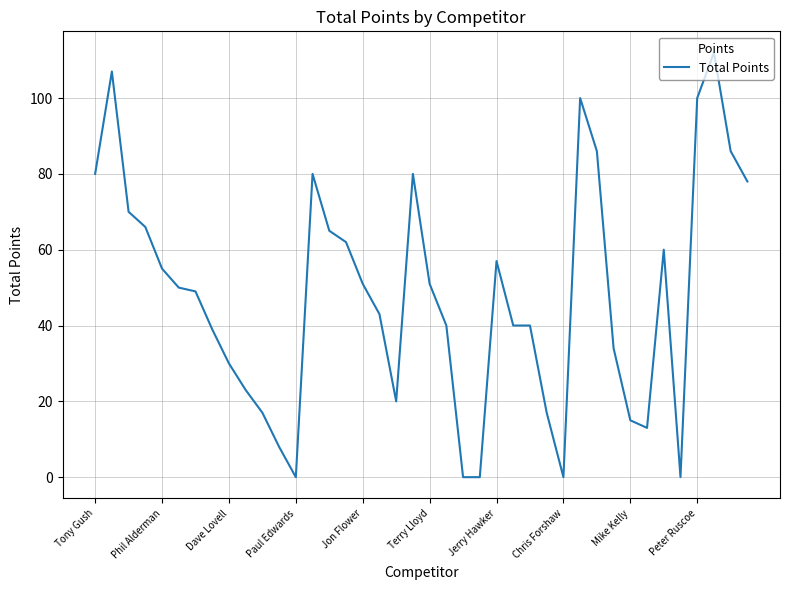

What is the difference between the maximum and minimum values?

112